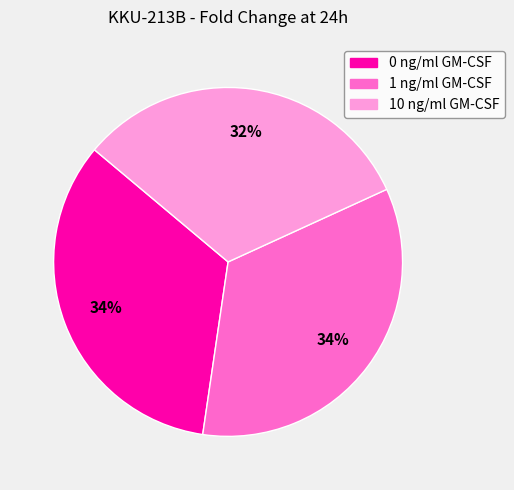

Which slice is the smallest?

10 ng/ml GM-CSF